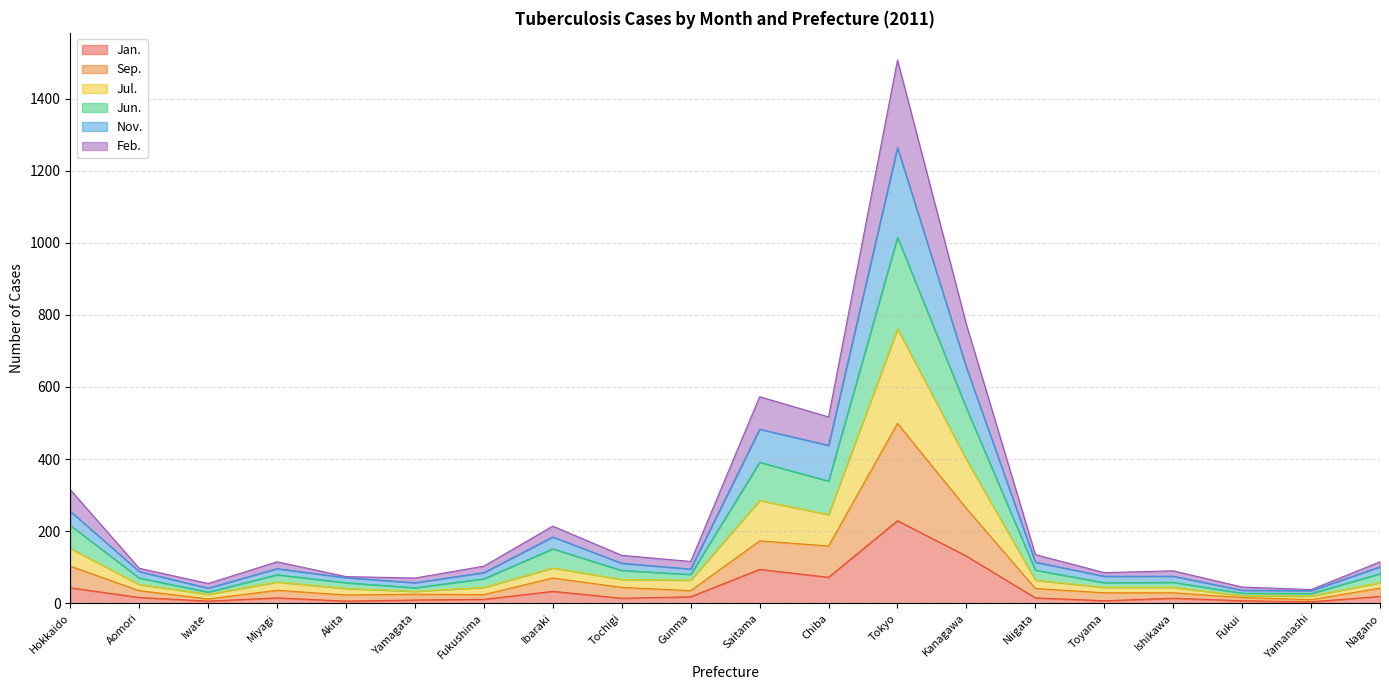

The value of Sep. at Tochigi is 58. True or false?

False